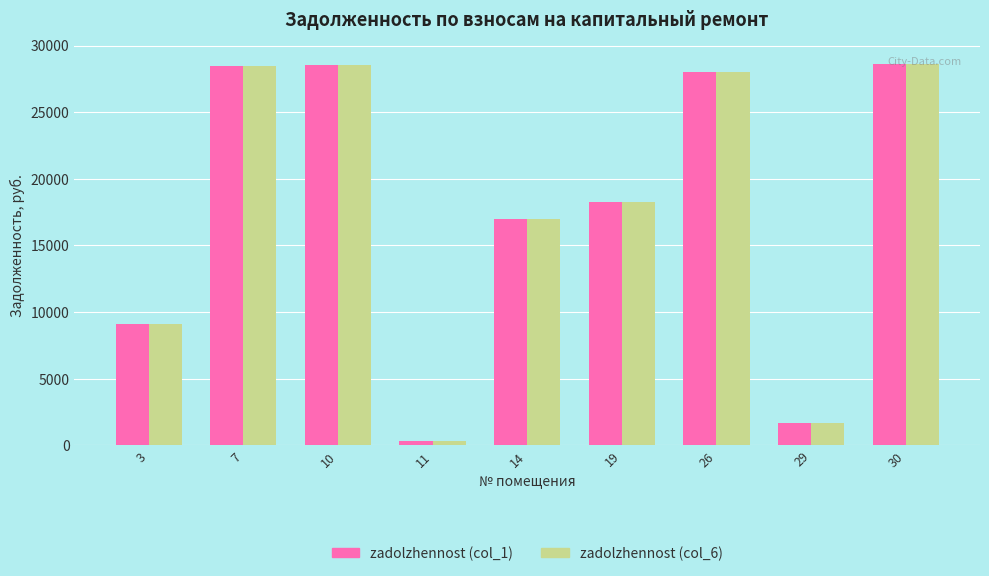

What is the value of the zadolzhennost (col_6) bar at the 1st from the left?

9091.1